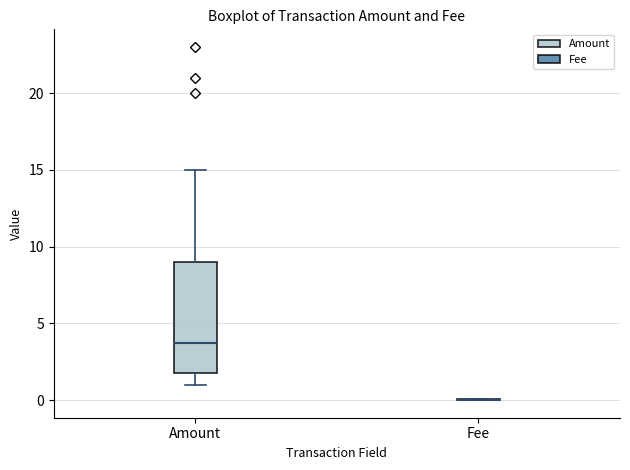

Reading left to right, transcribe this box plot: for each box, give where its median line is, the range the box spans, and where its two whiskers end, as read against the y-axis. The values are not printed on the chart, so give them approximately, as read against the axis.

Amount: median 3.5, box 2.0 to 9.0, whiskers 1.0 to 15.0
Fee: box collapsed to a line at 0.0, whiskers 0.0 to 0.0